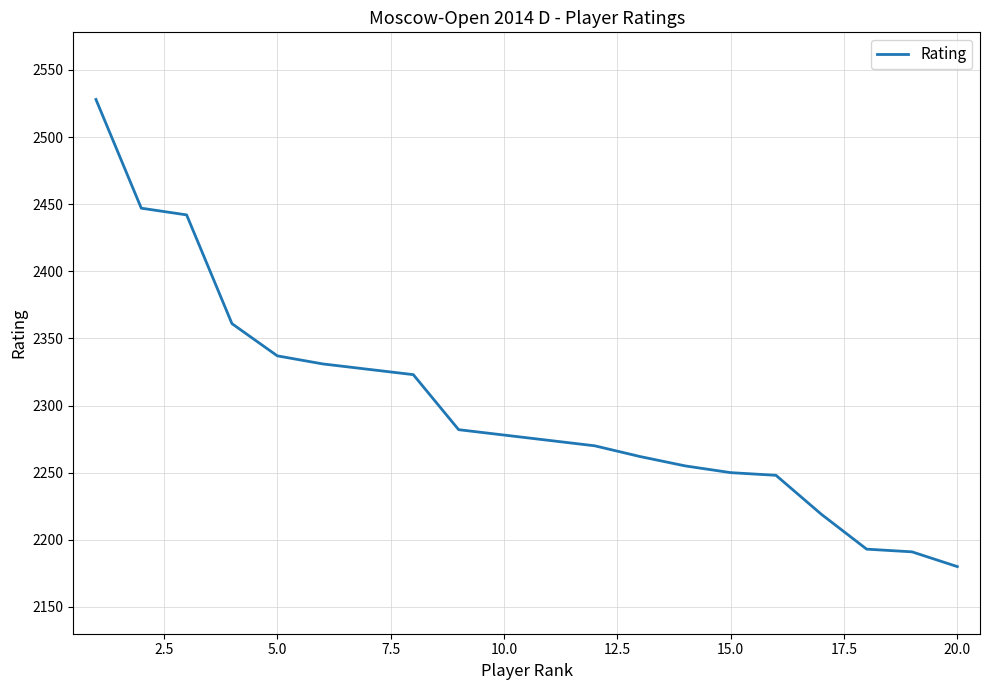

What is the smallest value displayed?

2180